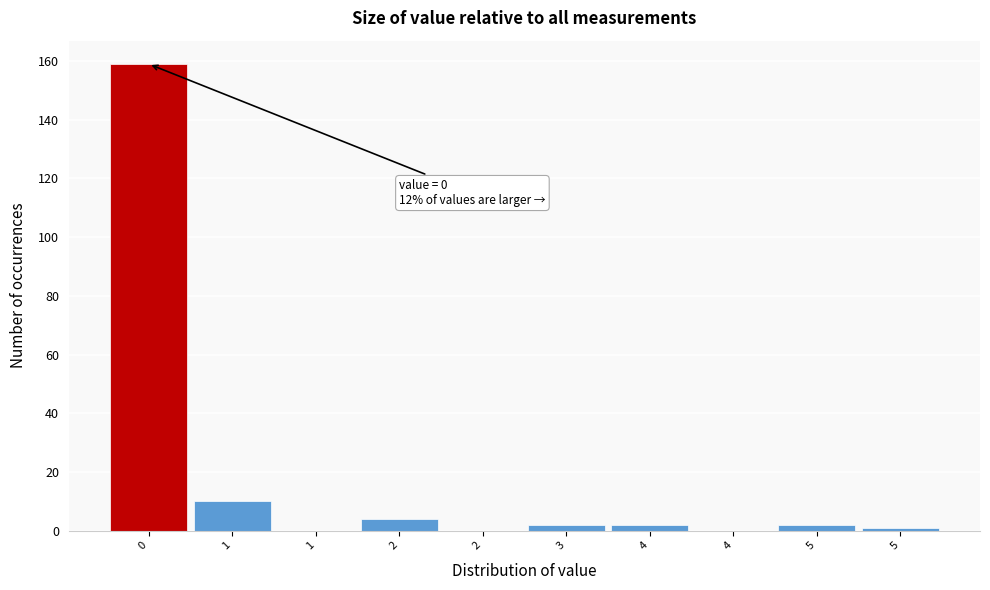

Count the number of data series in this chart.

1